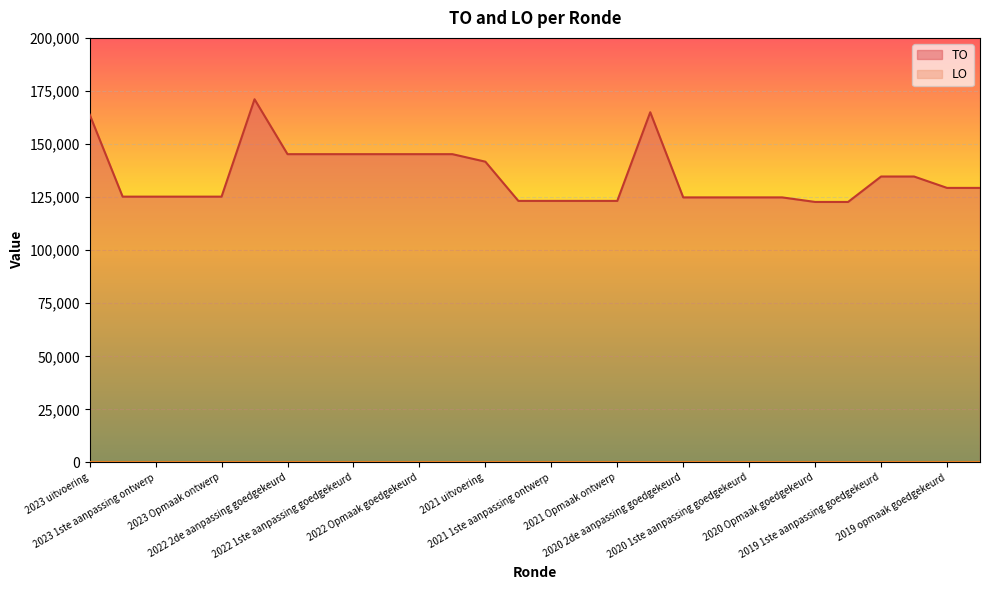

How many interior local peaks (higher than both neighbors) does the data have?

2